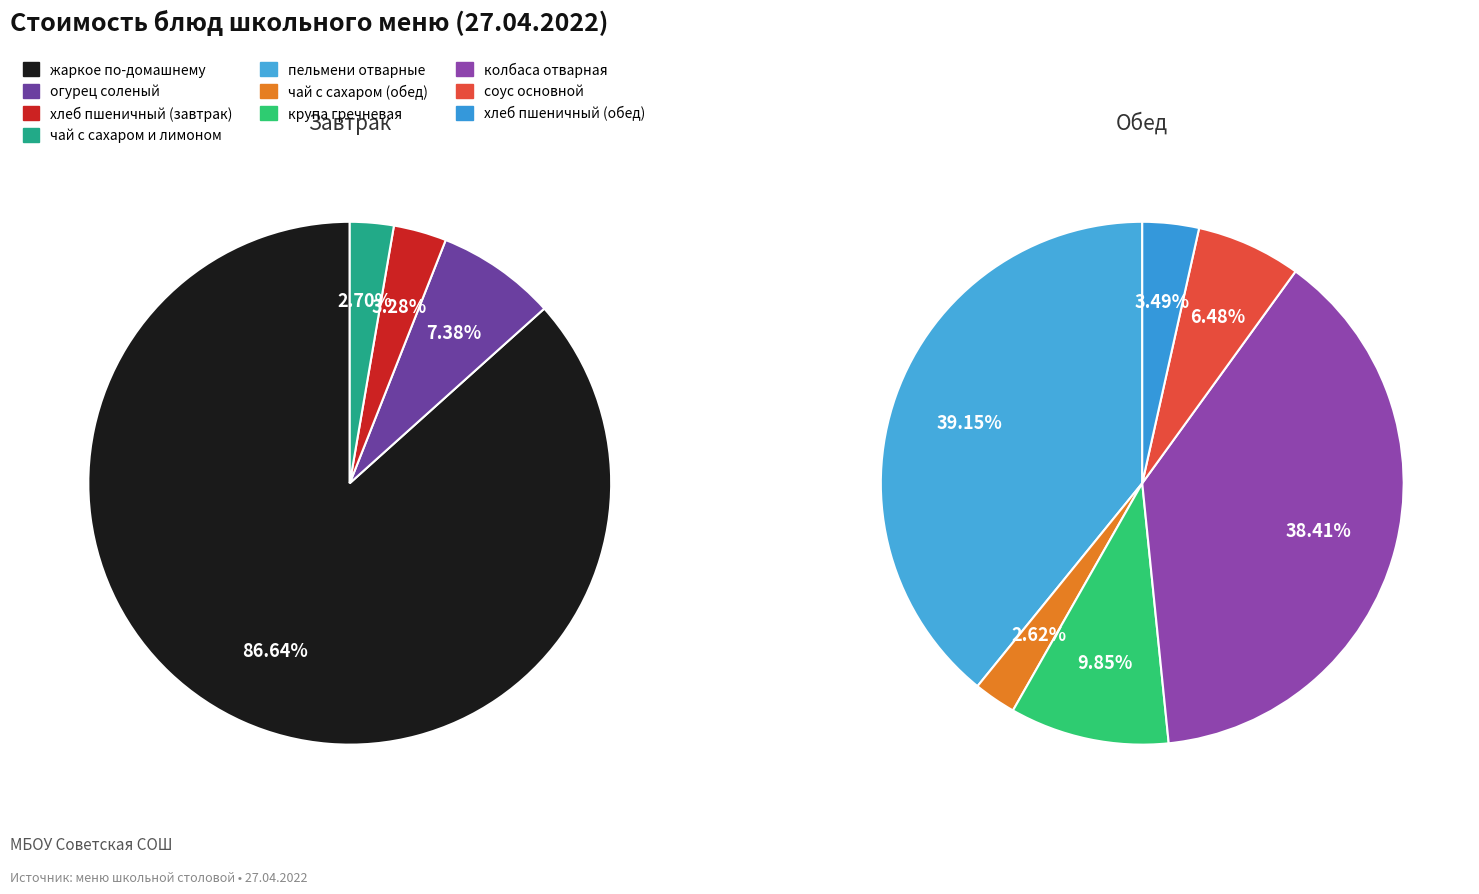

How many slices are in this pie chart?

10